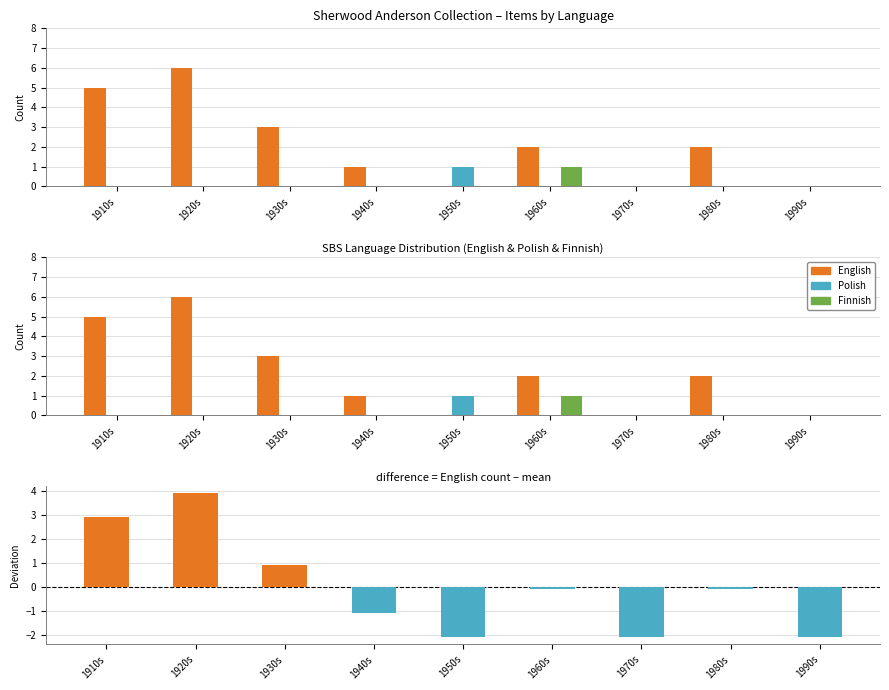

List the series in order of their peak value, lowest first.

Polish, Finnish, English deviation, English